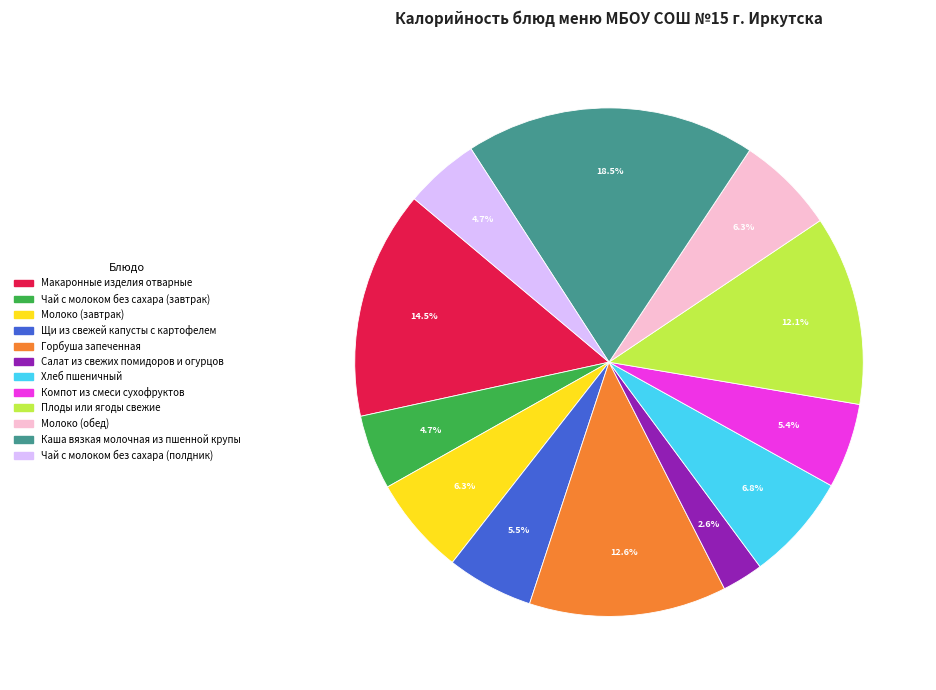

What is the smallest slice in the pie chart?

Салат из свежих помидоров и огурцов